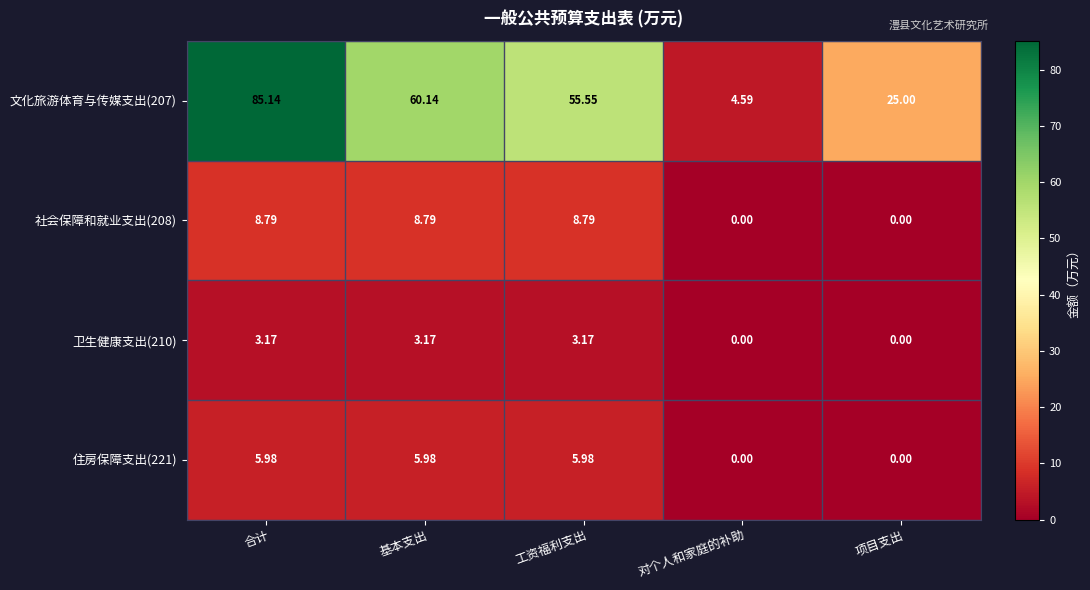

List the labels in order of 文化旅游体育与传媒支出(207) value, largest first.

合计, 基本支出, 工资福利支出, 项目支出, 对个人和家庭的补助